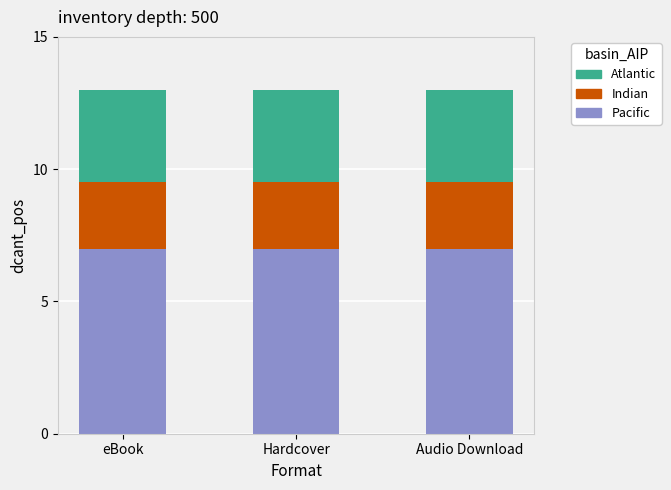

What is the highest value of the Pacific series?

7.0